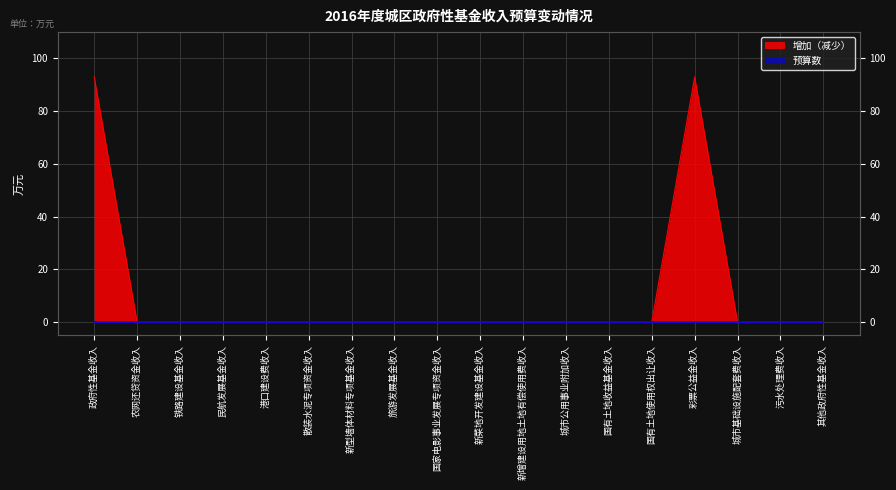

True or false: the data has more than 0 interior local peaks.

True